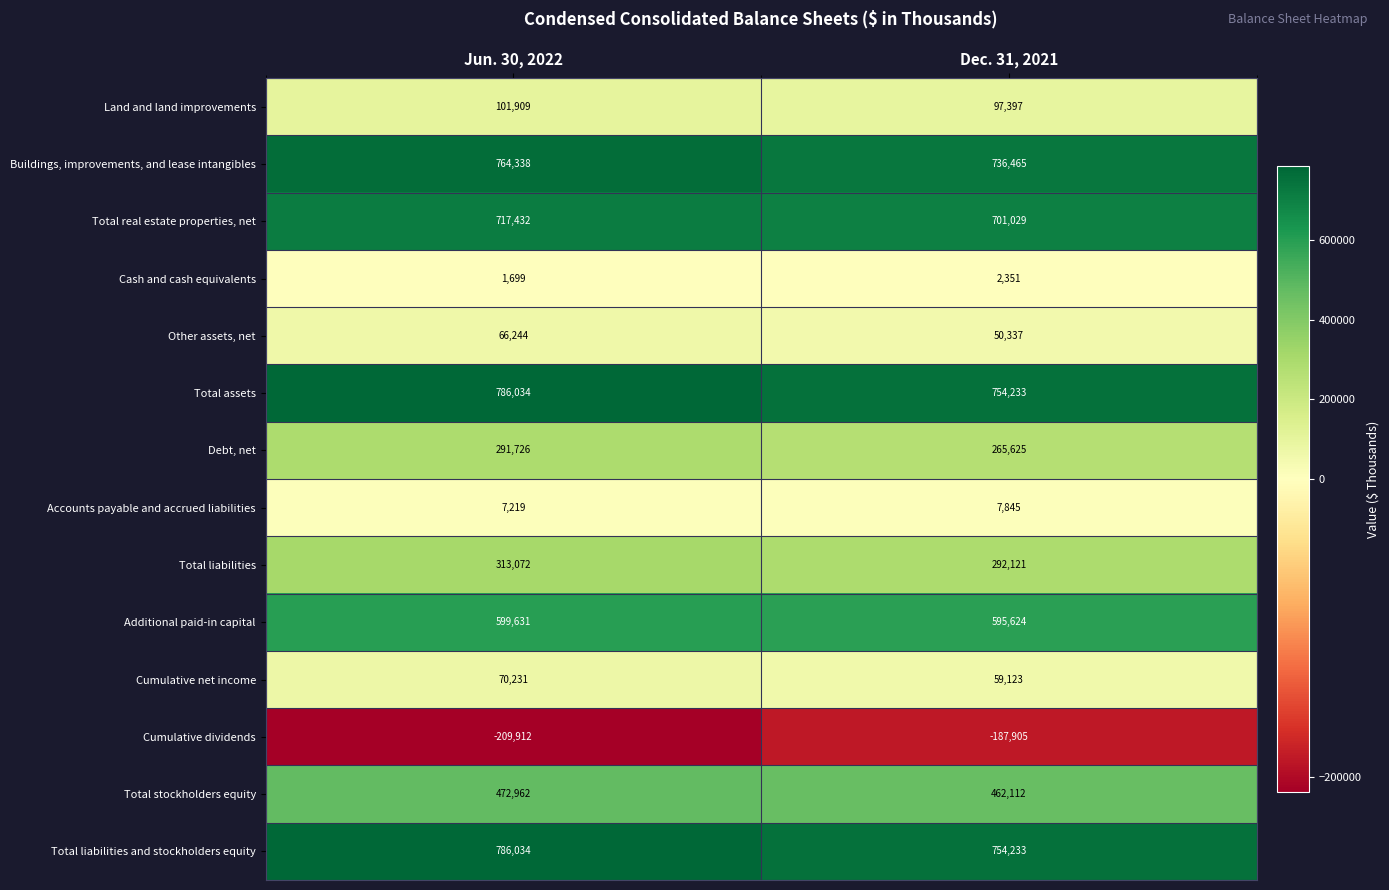

What is the difference between the highest and lowest values at Dec. 31, 2021?

942138